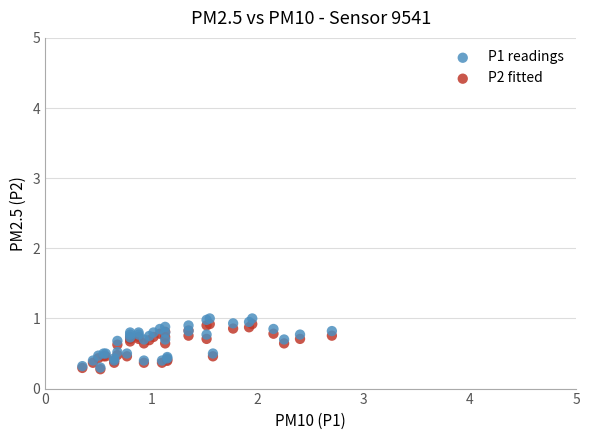

What are all the series names shown in the legend?

P1 readings, P2 fitted